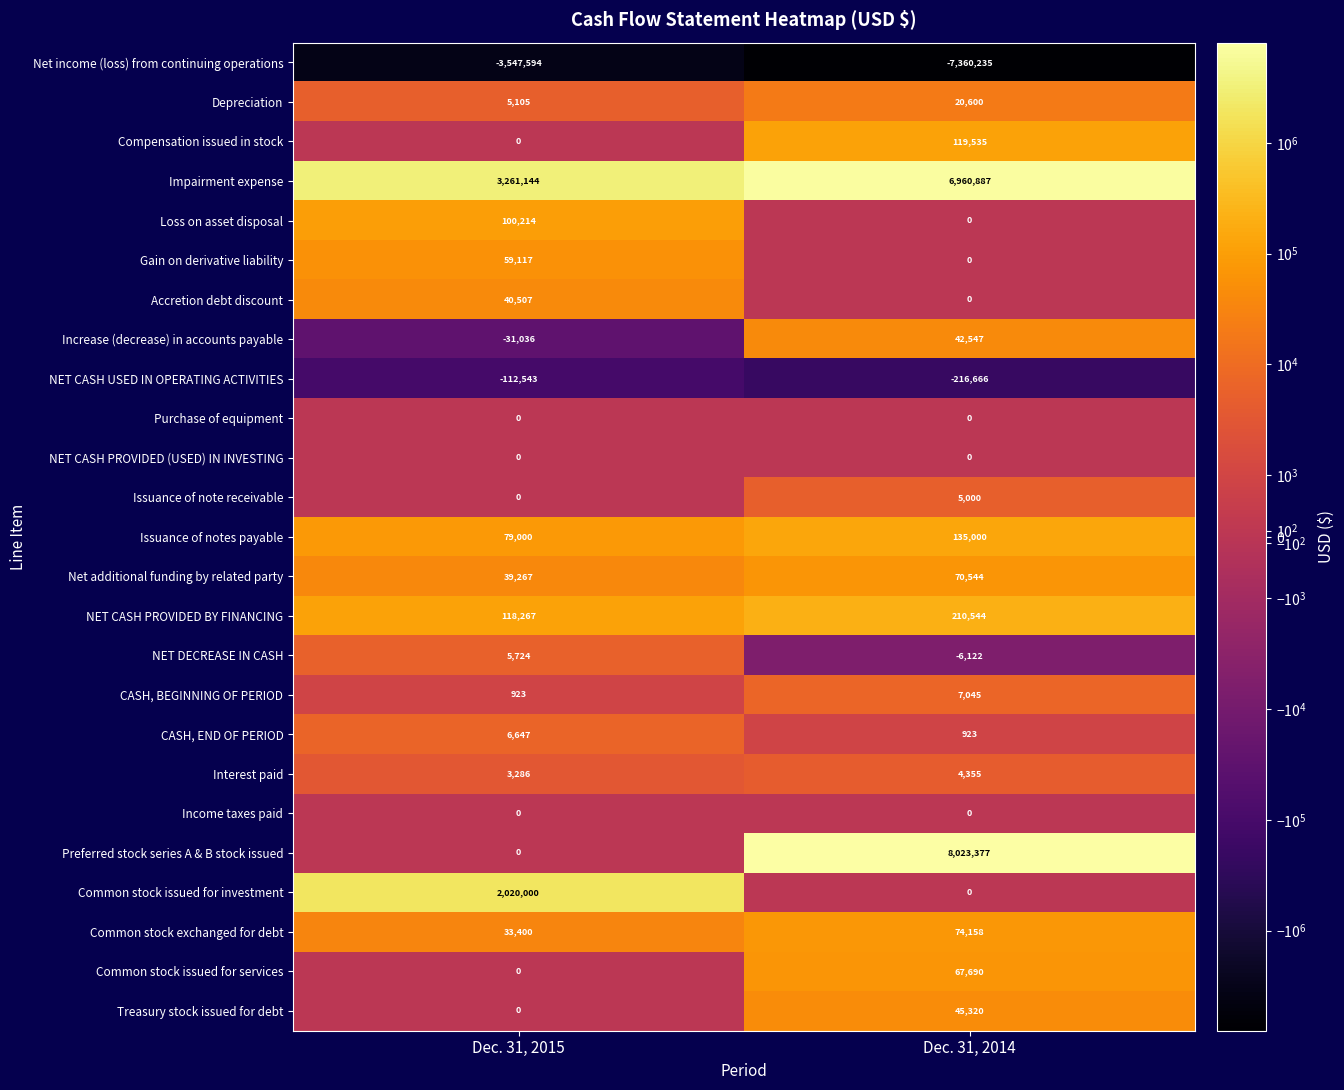

What is the difference between the Impairment expense values at Dec. 31, 2015 and Dec. 31, 2014?

3699743